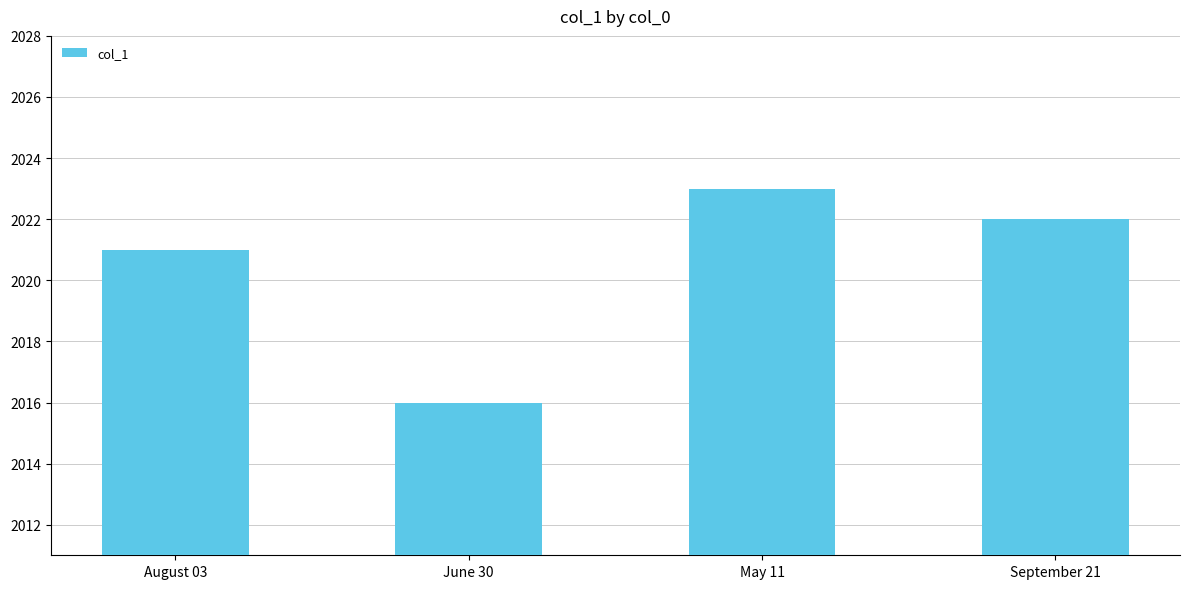

Rank the categories by value from highest to lowest.

May 11, September 21, August 03, June 30